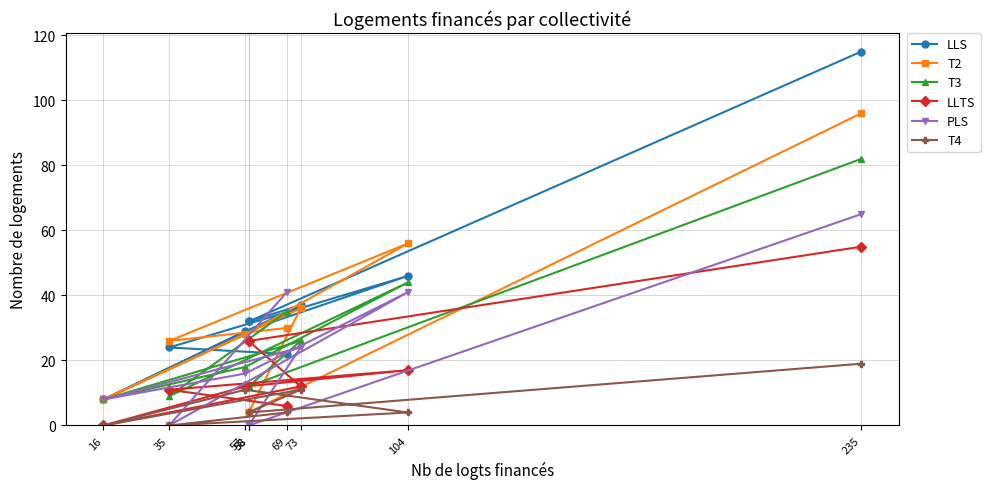

What is the maximum value for LLTS?

55